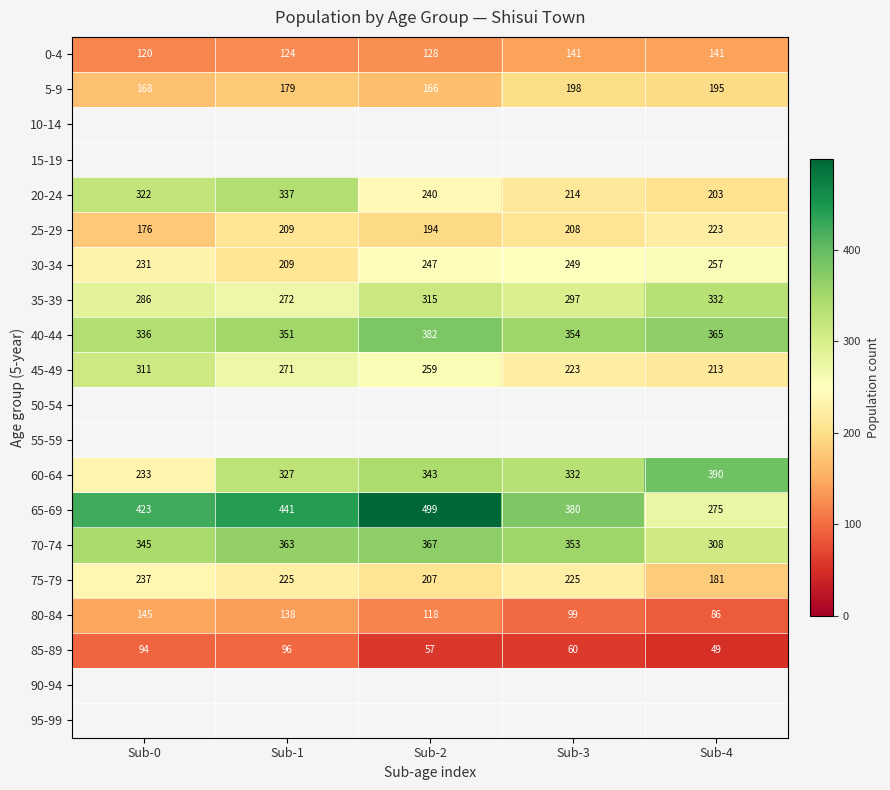

Is the value of 80-84 at Sub-0 greater than the value of 30-34 at Sub-0?

No